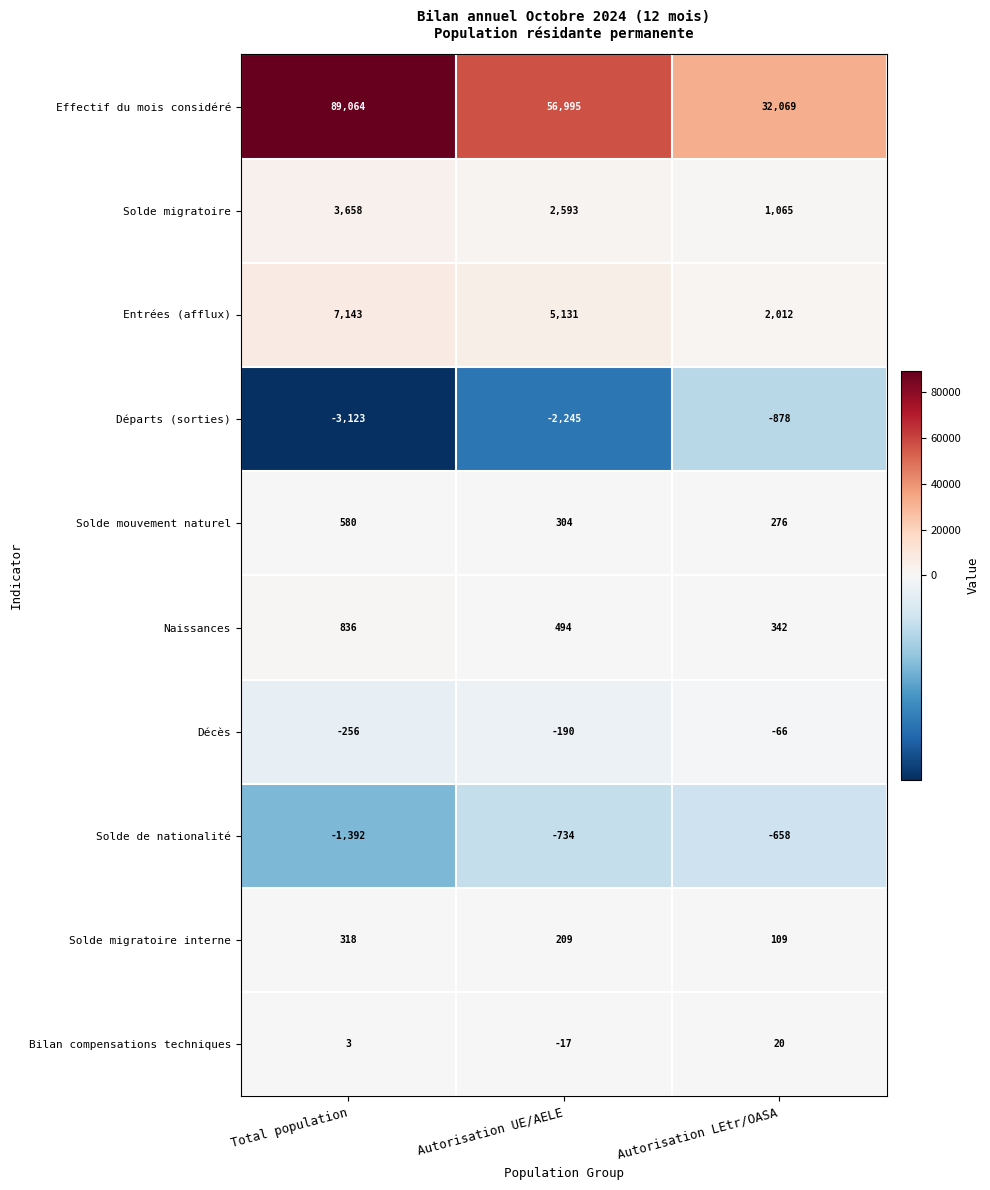

What value does the Bilan compensations techniques series have at Autorisation UE/AELE, to the nearest 10?

-20